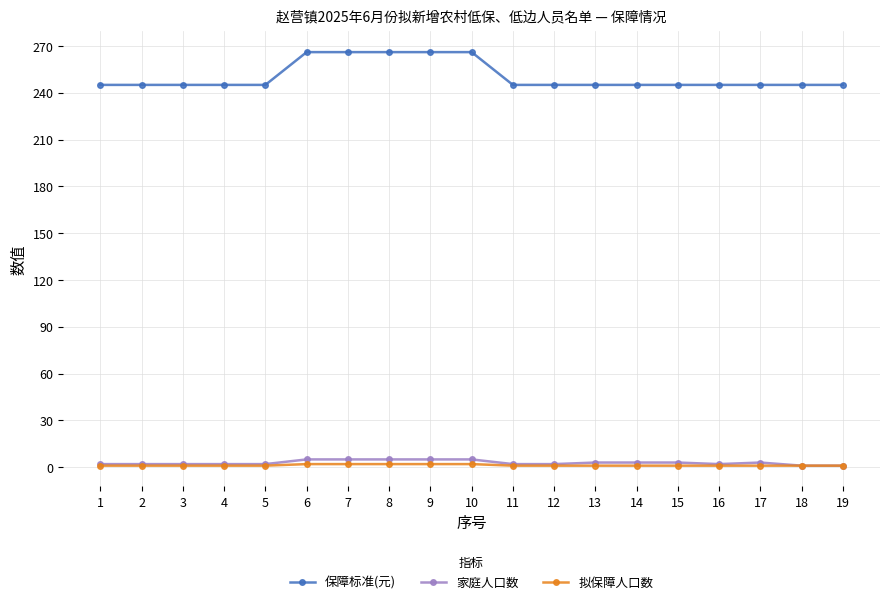

The 家庭人口数 series shows 3 at 13. True or false?

True